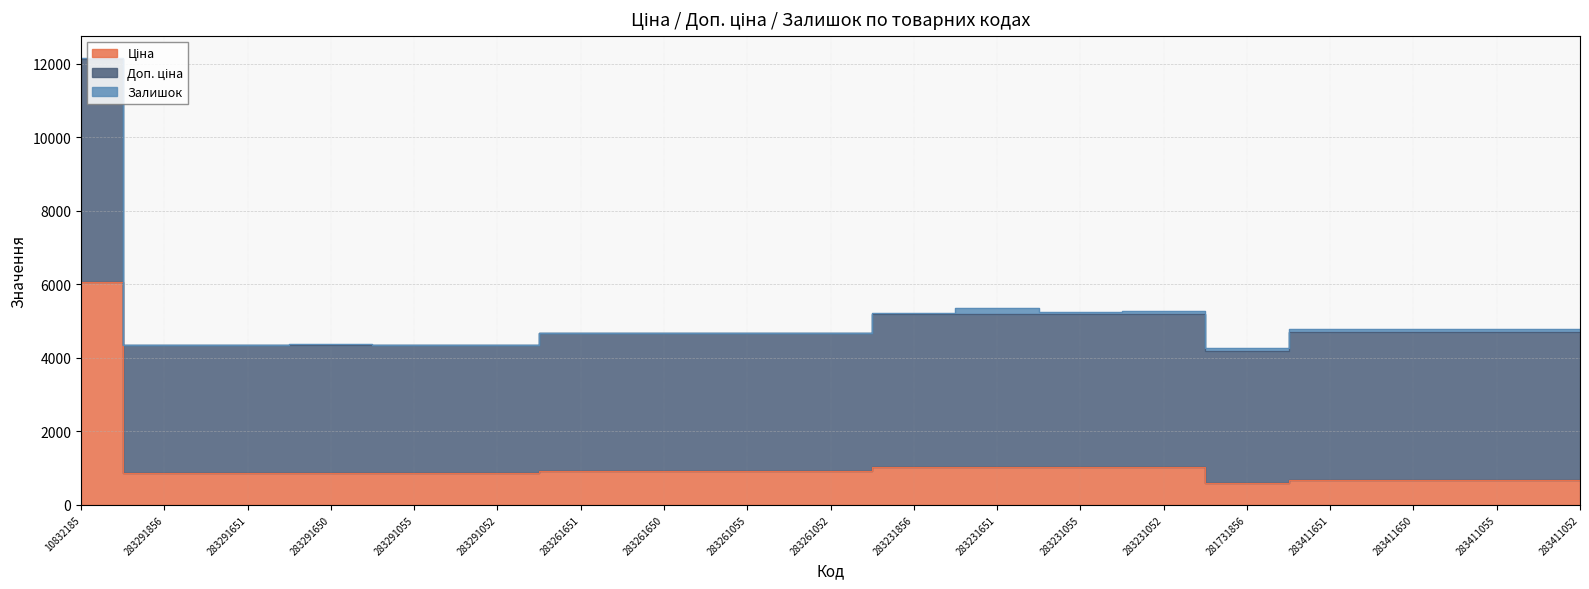

Between 283291052 and 283411052, which series saw the biggest shift?

Доп. ціна